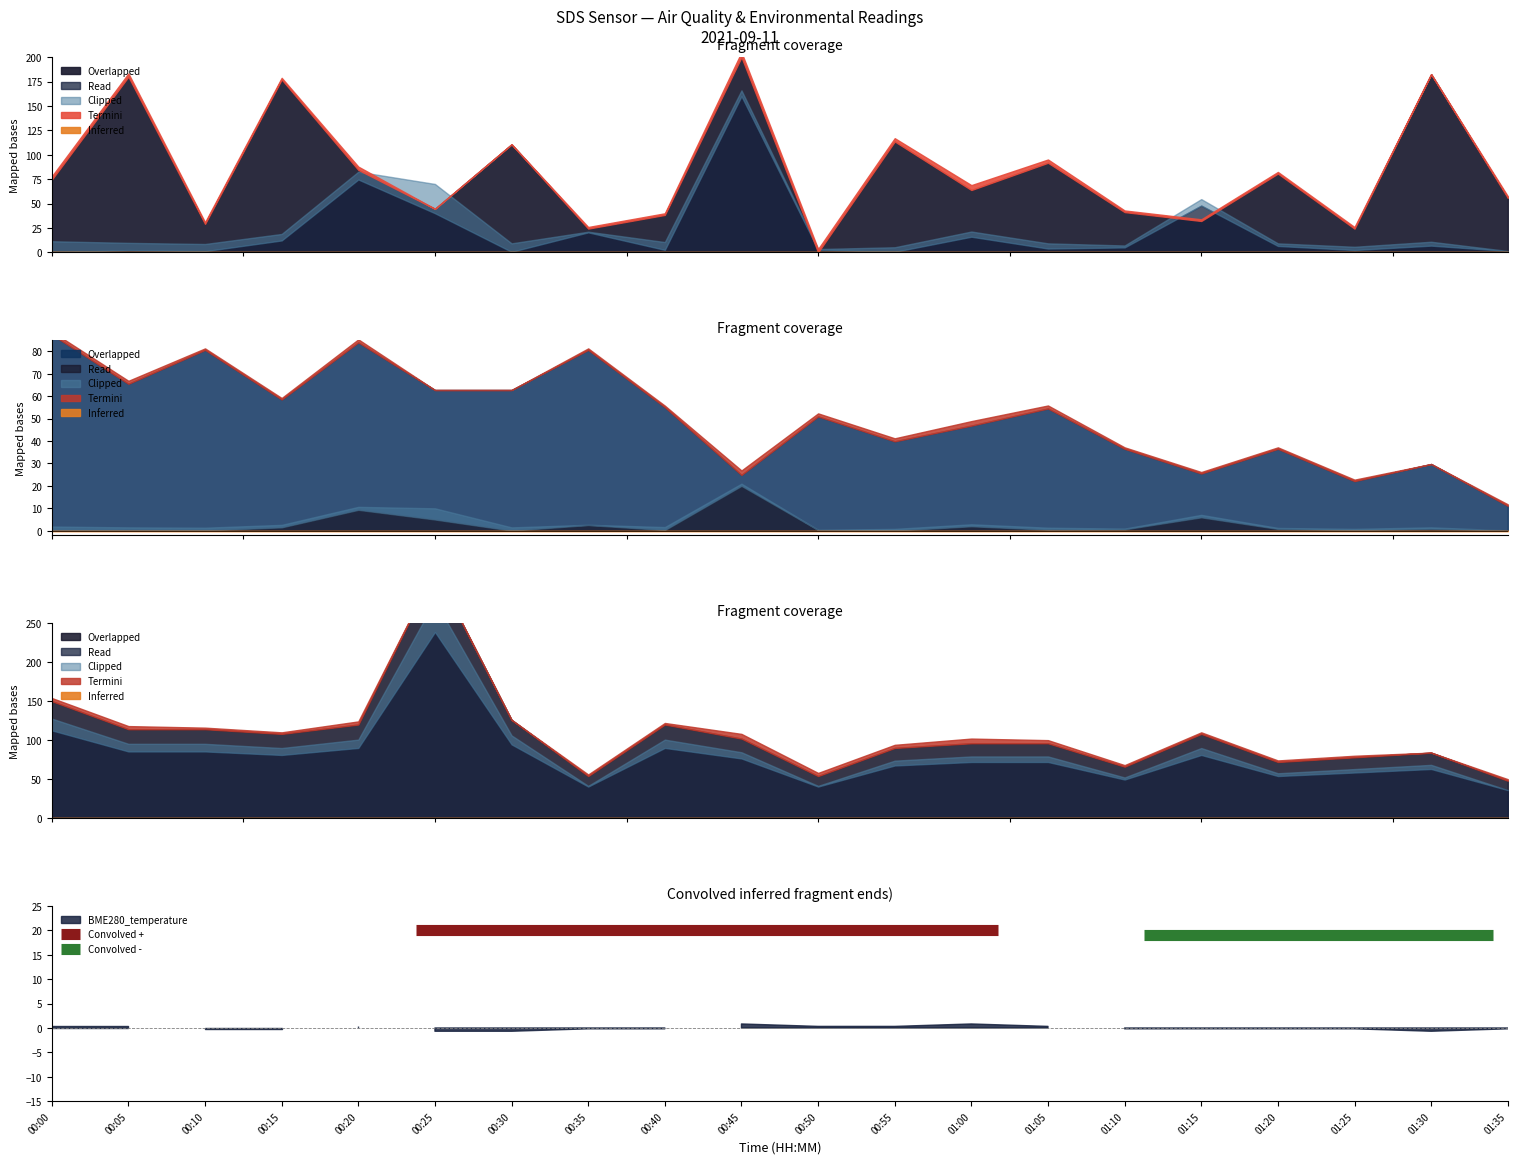

What is the value of the Convolved - point at the 1st from the left?

19